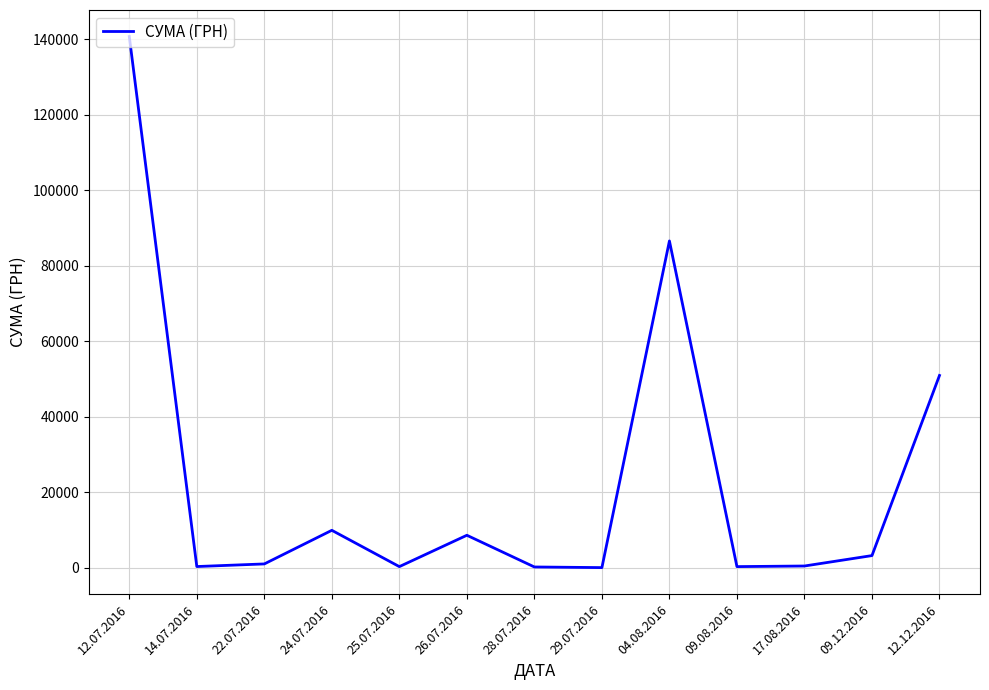

How many categories are shown in the chart?

13